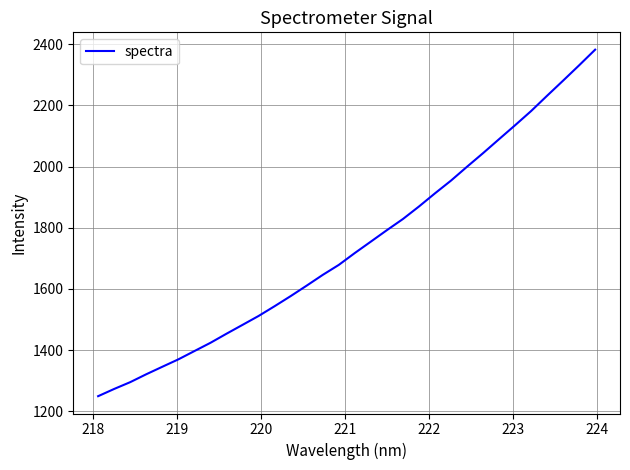

What is the maximum value shown in the chart?

2381.9